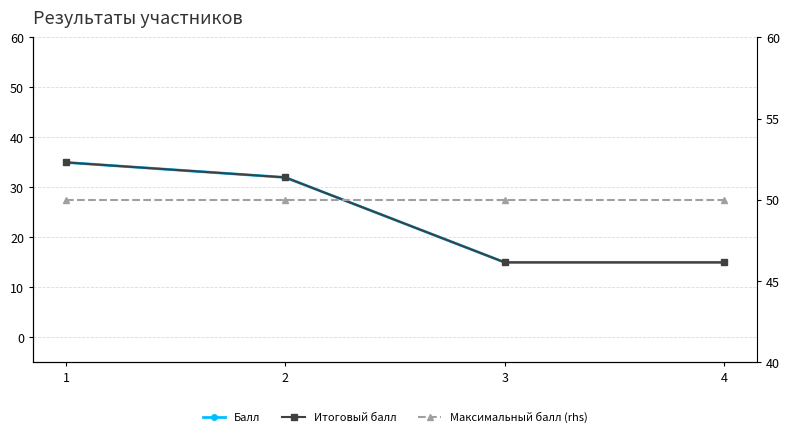

True or false: Итоговый балл and Балл intersect in this chart.

False